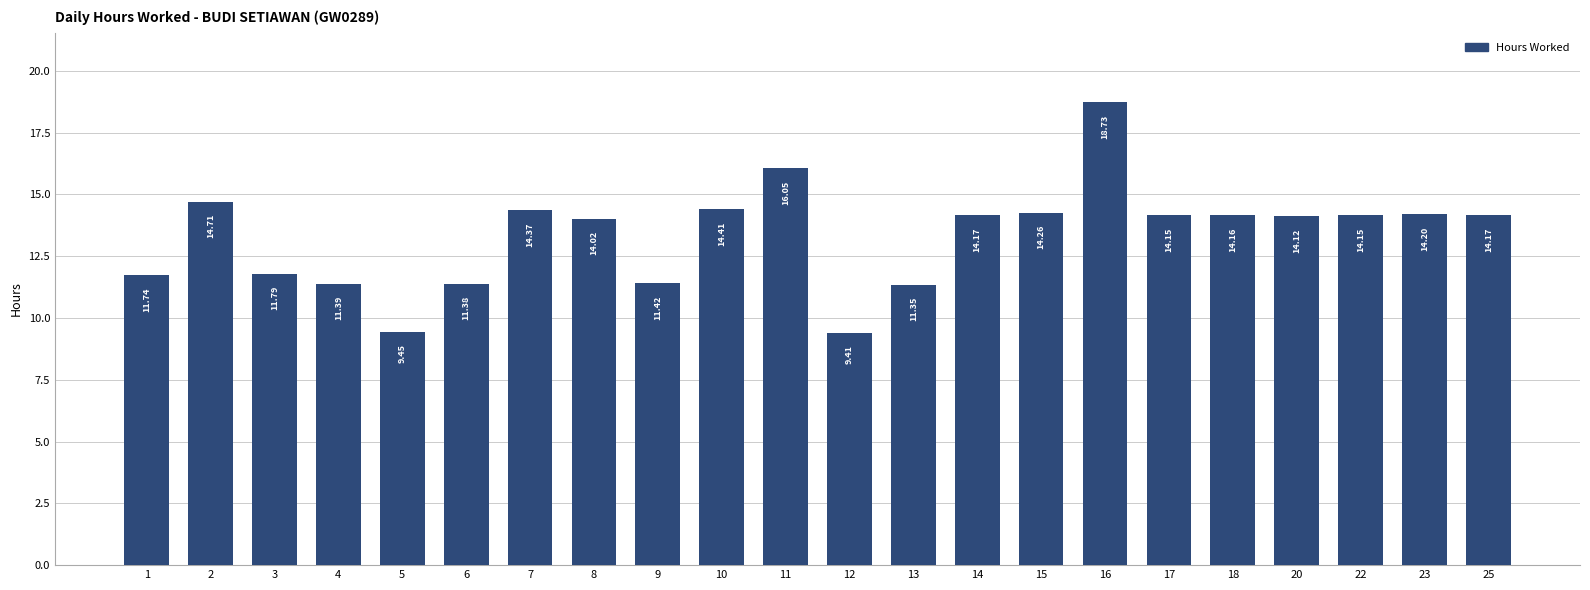

What is the value of the 1st bar from the left?

11.7